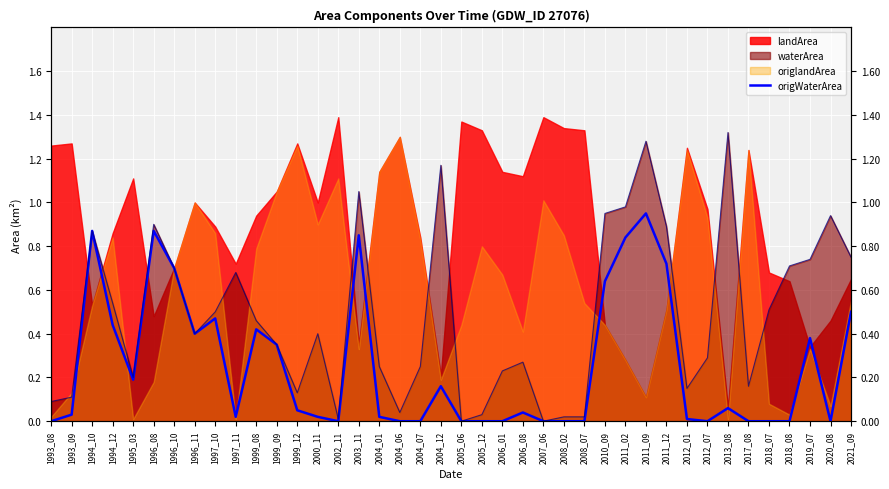

Reading right to left, transcribe all the data shown in this chart.

2021_09=0.5	2020_08=0.0	2019_07=0.4	2018_08=0.0	2018_07=0.0	2017_08=0.0	2013_08=0.1	2012_07=0.0	2012_01=0.0	2011_12=0.7	2011_09=0.9	2011_02=0.8	2010_09=0.6	2008_07=0.0	2008_02=0.0	2007_06=0.0	2006_08=0.0	2006_01=0.0	2005_12=0.0	2005_06=0.0	2004_12=0.2	2004_07=0.0	2004_06=0.0	2004_01=0.0	2003_11=0.8	2002_11=0.0	2000_11=0.0	1999_12=0.1	1999_09=0.3	1999_08=0.4	1997_11=0.0	1997_10=0.5	1996_11=0.4	1996_10=0.7	1996_08=0.9	1995_03=0.2	1994_12=0.4	1994_10=0.9	1993_09=0.0	1993_08=0.0